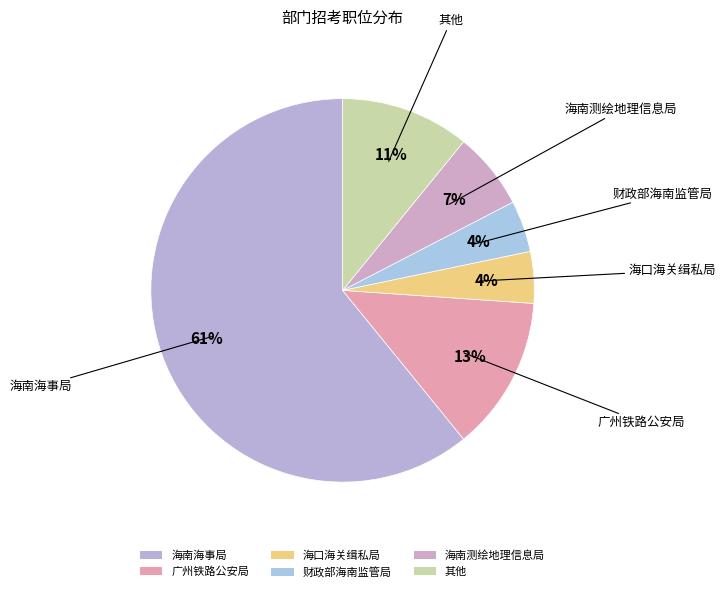

Is there a majority slice in this chart?

Yes